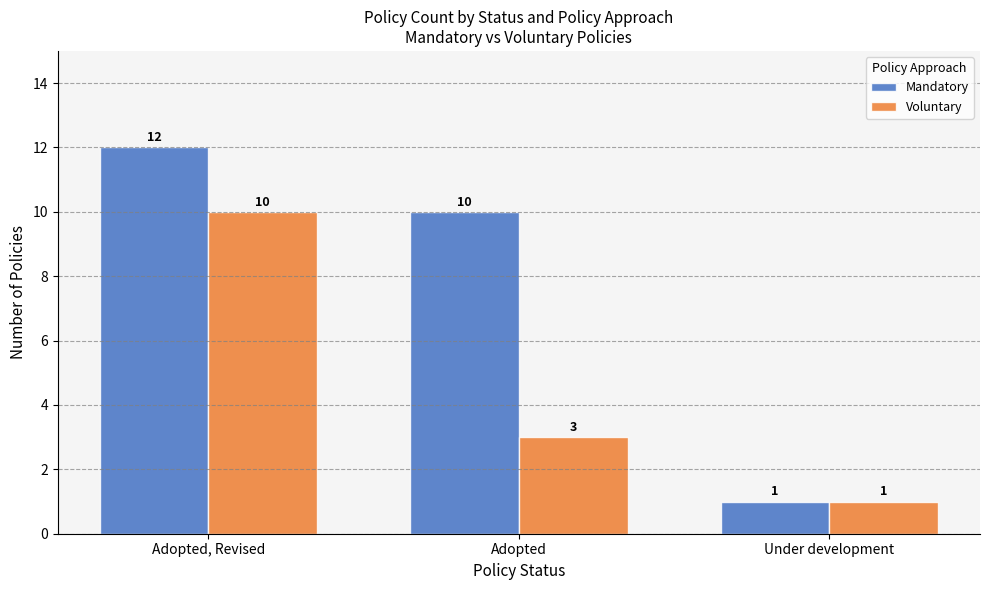

At how many categories does at least one series exceed 7?

2